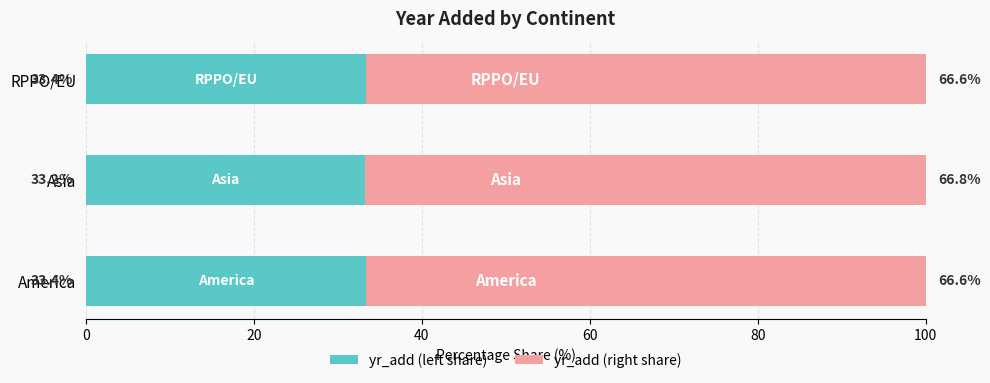

Count the number of data series in this chart.

2